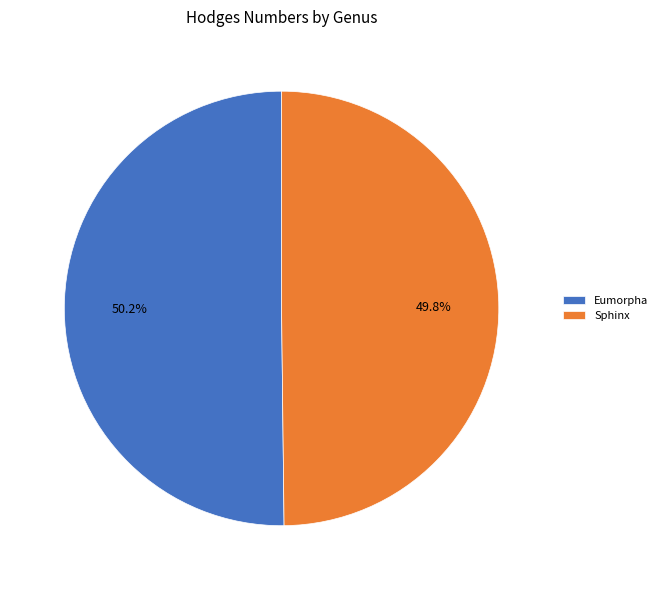

To the nearest percent, what percentage of the pie is Sphinx?

50%